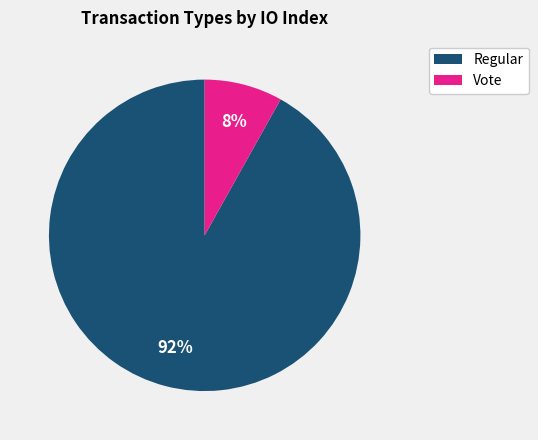

Is the sum of Vote and Regular greater than half?

Yes